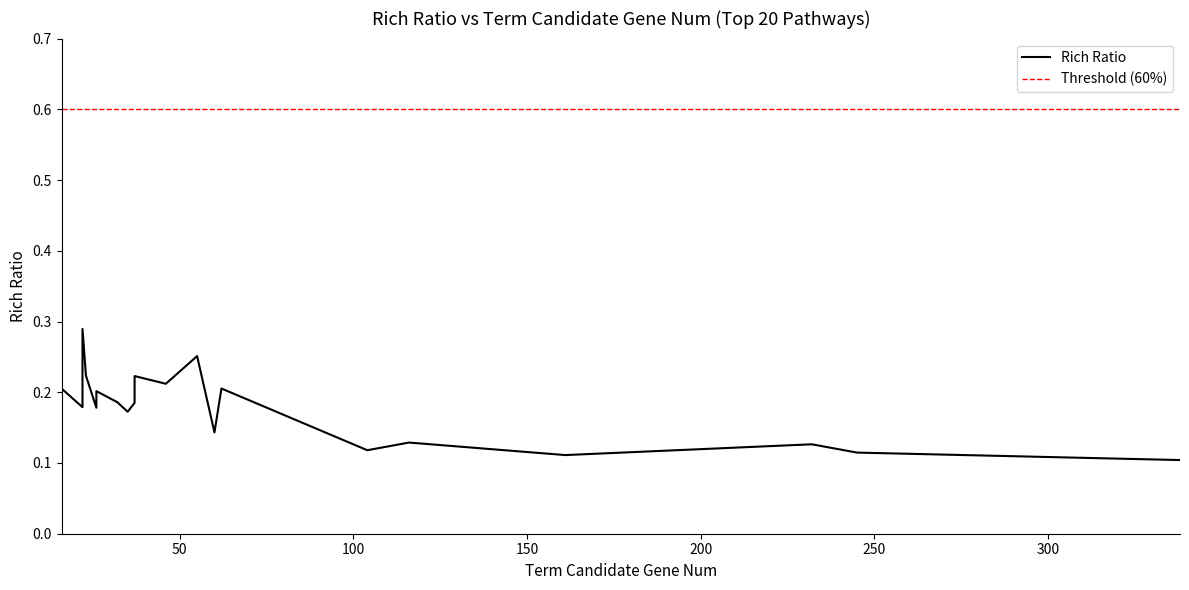

True or false: Rich Ratio and Threshold (60%) intersect in this chart.

False